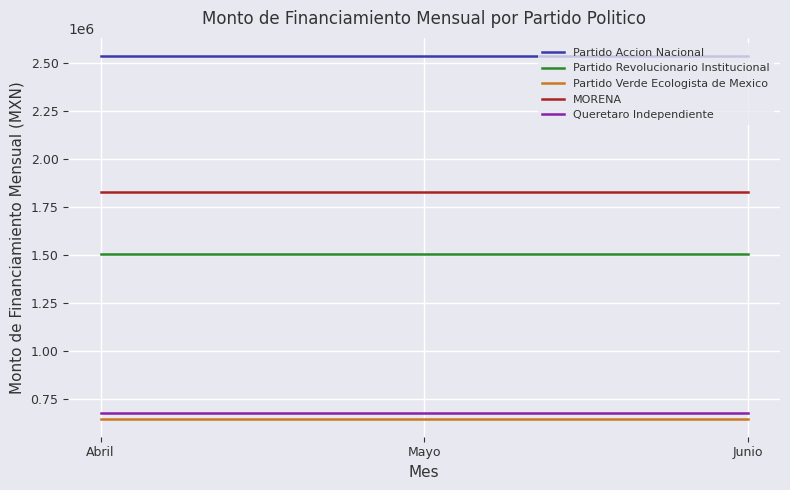

Which series has the largest total across all categories?

Partido Accion Nacional